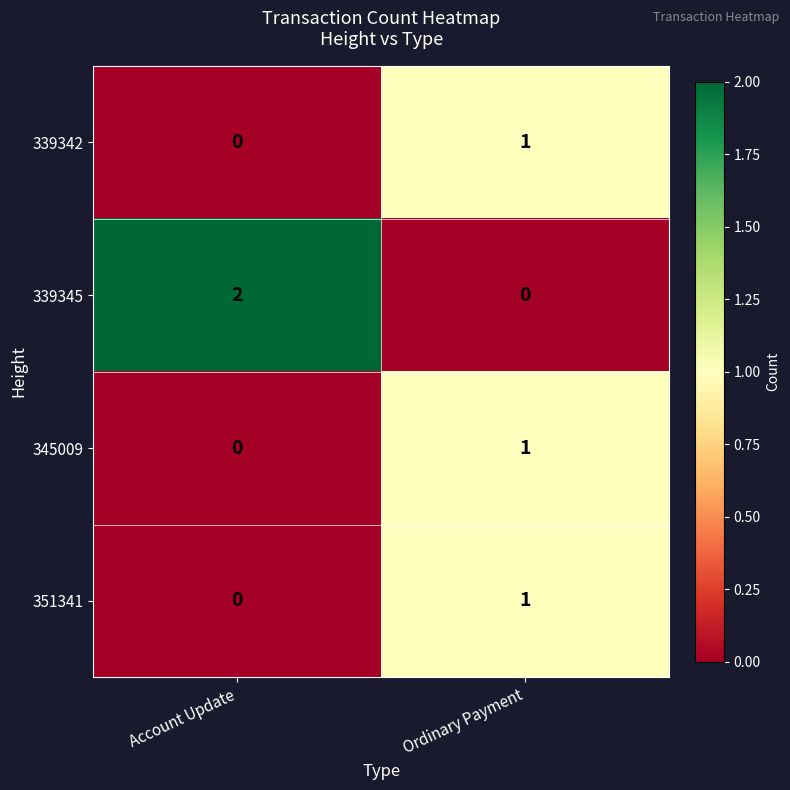

Reading right to left, transcribe all the data shown in this chart.

339342: 1	0
339345: 0	2
345009: 1	0
351341: 1	0